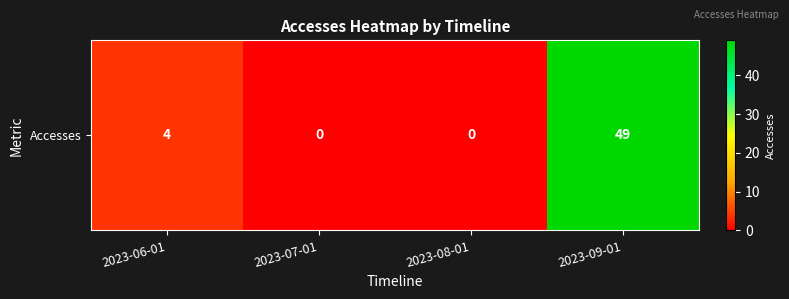

What is the difference between the maximum and minimum values?

49